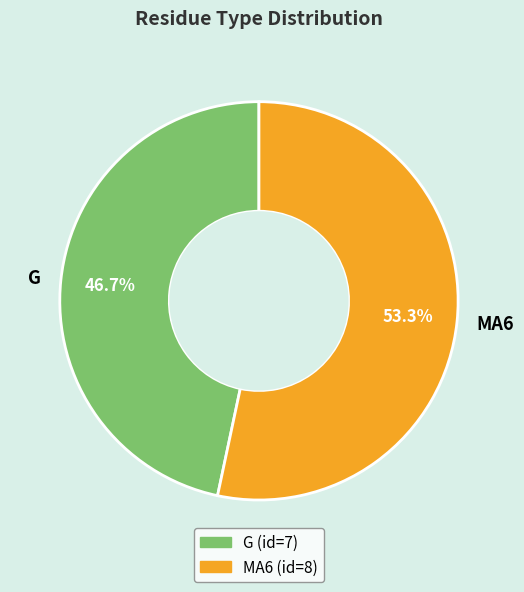

To the nearest percent, what is the combined percentage of G and MA6?

100%